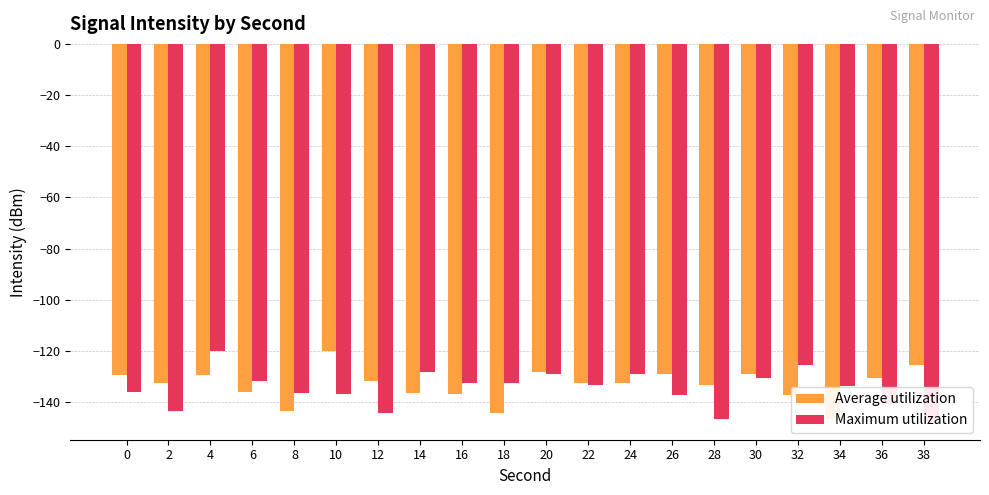

Is it true that Maximum utilization equals -189.5 at 20?

False